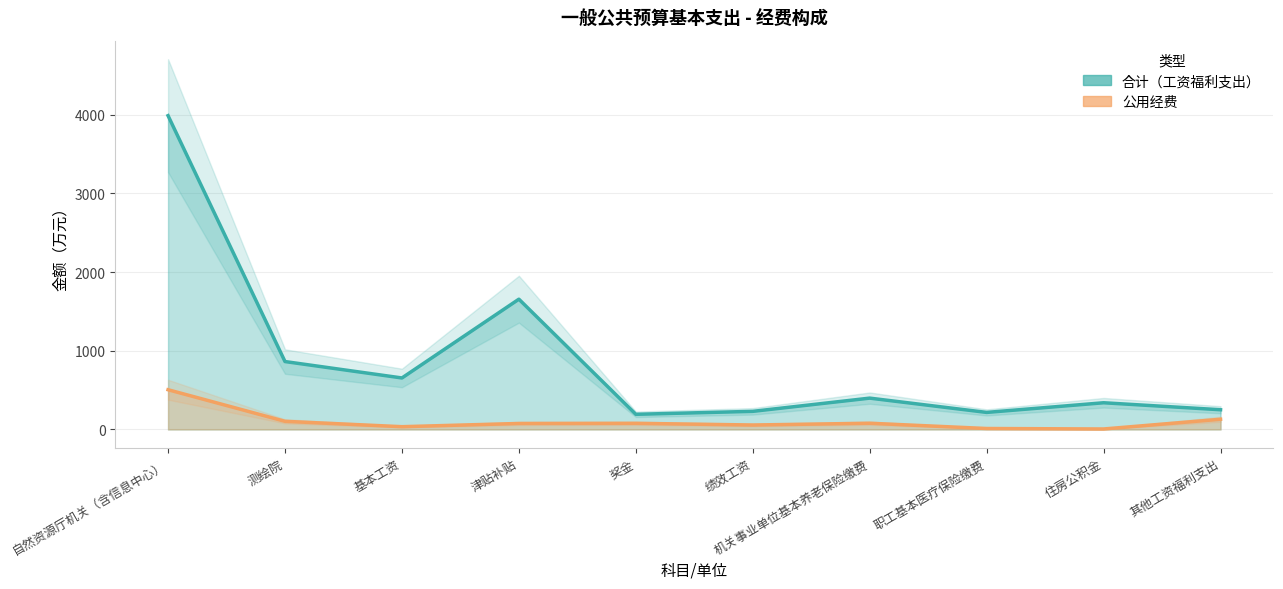

How many values in the 合计（工资福利支出） series are below 398?

5